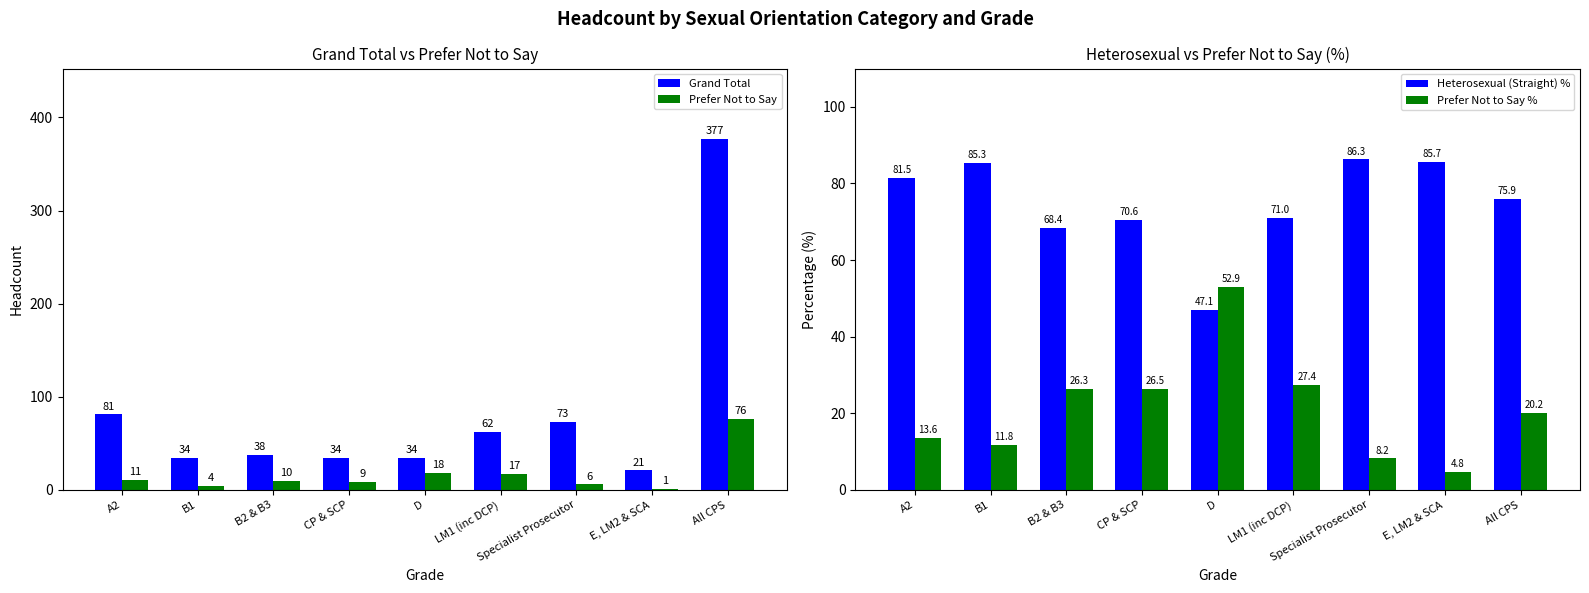

What position from the right is D?

5